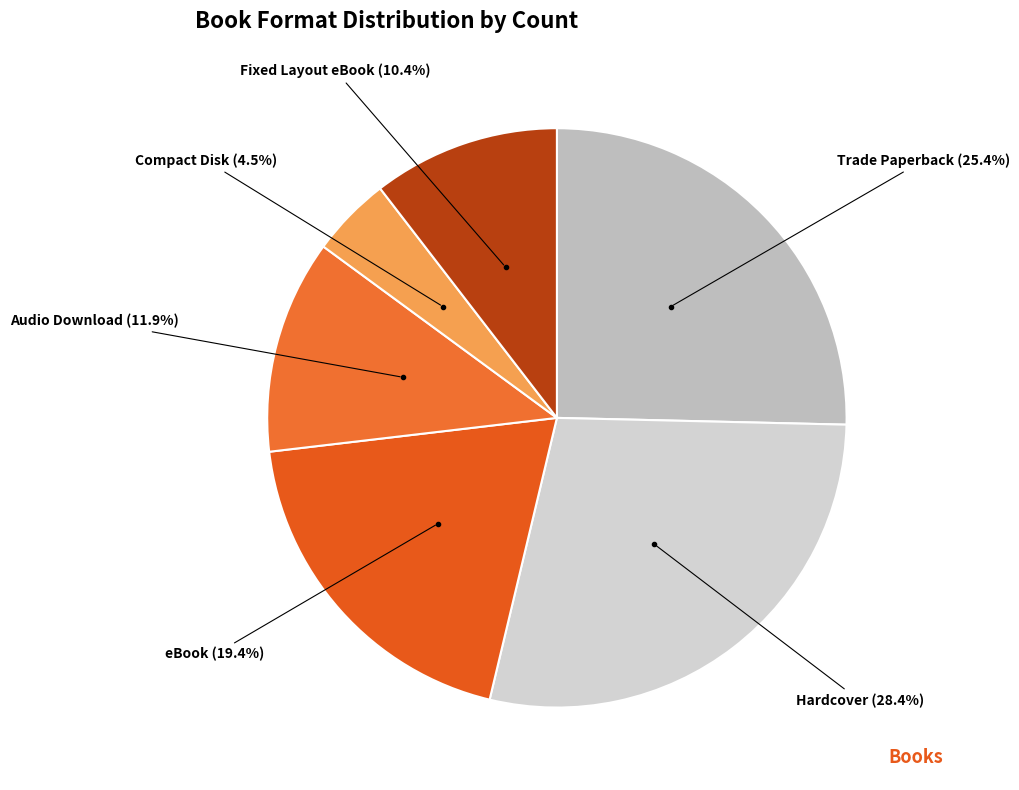

Combined, what portion of the pie is Fixed Layout eBook and Hardcover?

38.8%